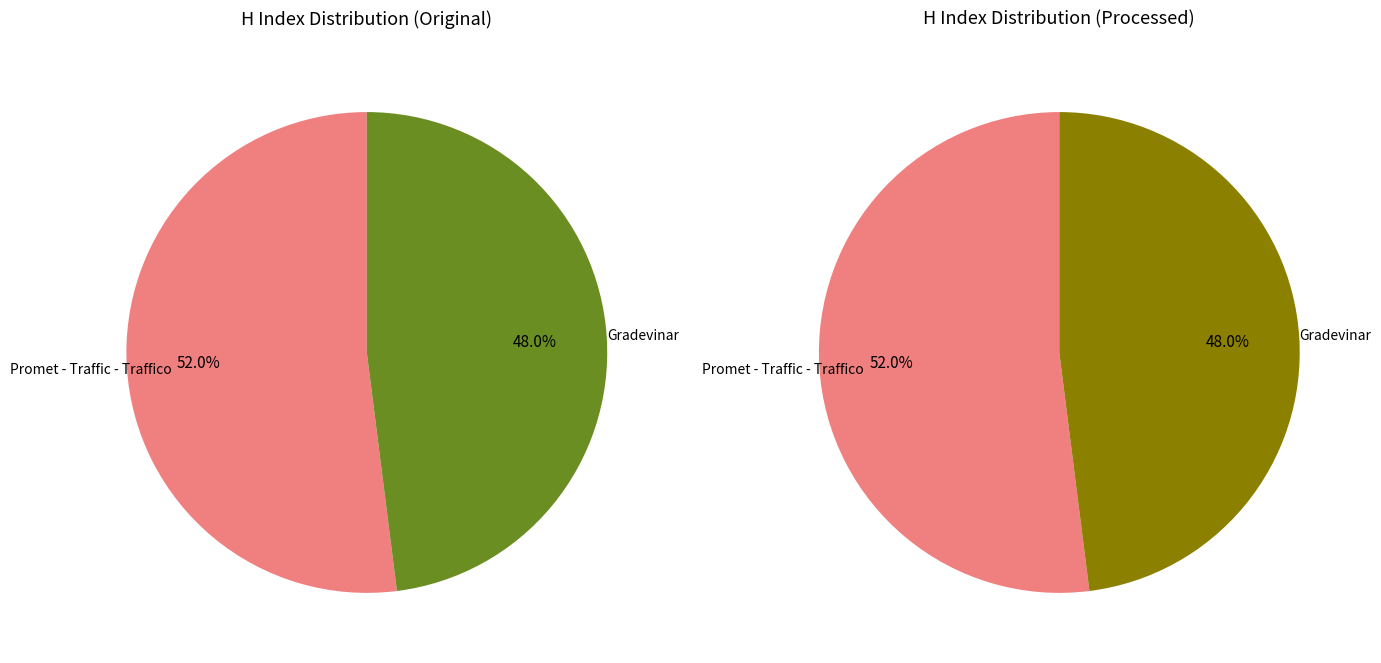

What percentage is the Promet - Traffic - Traffico slice, to the nearest percent?

52%